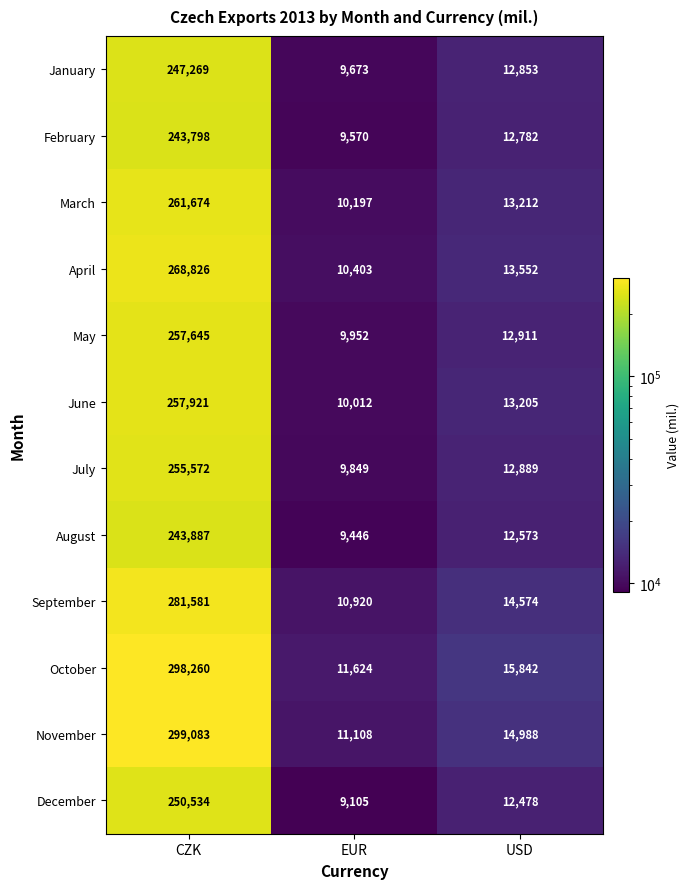

The value of November at EUR is 2242. True or false?

False